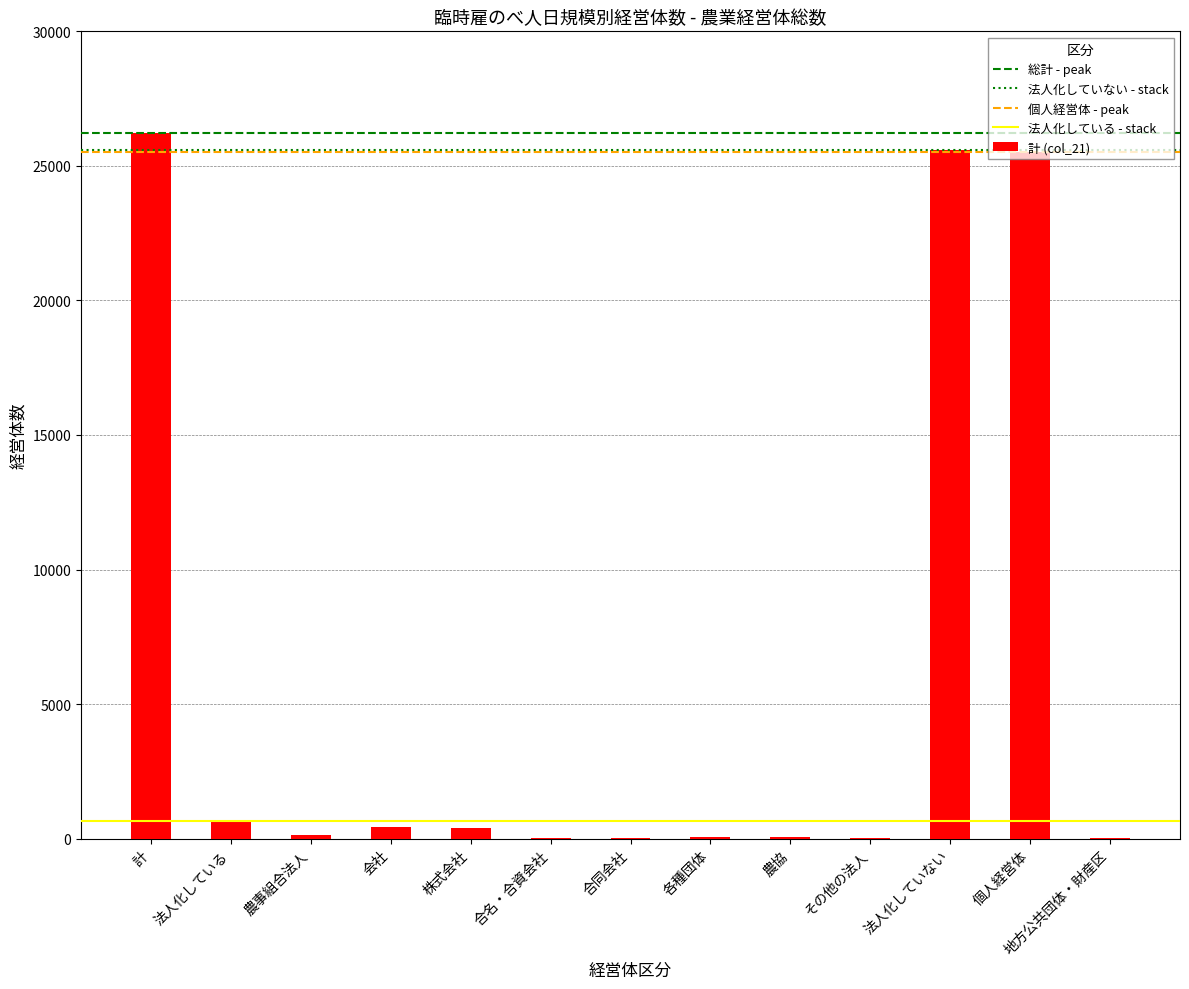

What value does the data have at 法人化していない?

25580